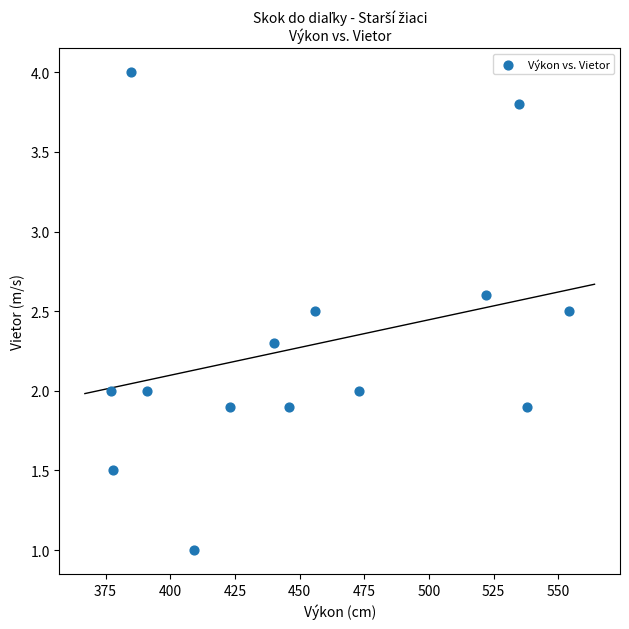

What is the range of Y values (max minus min)?

3.0